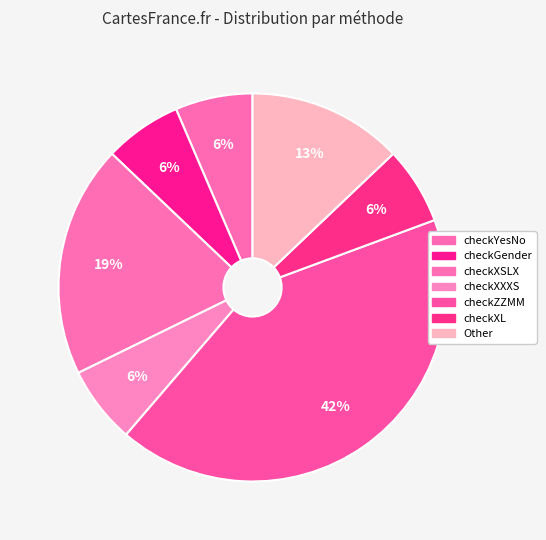

How many slices are in this pie chart?

7